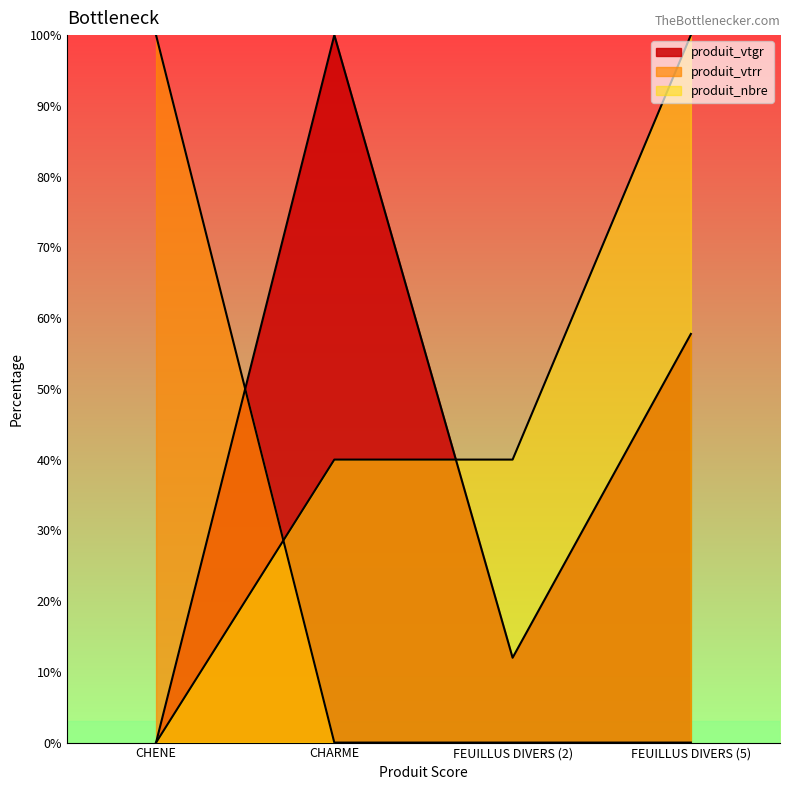

True or false: produit_nbre has more than 2 points higher than both neighbors.

False